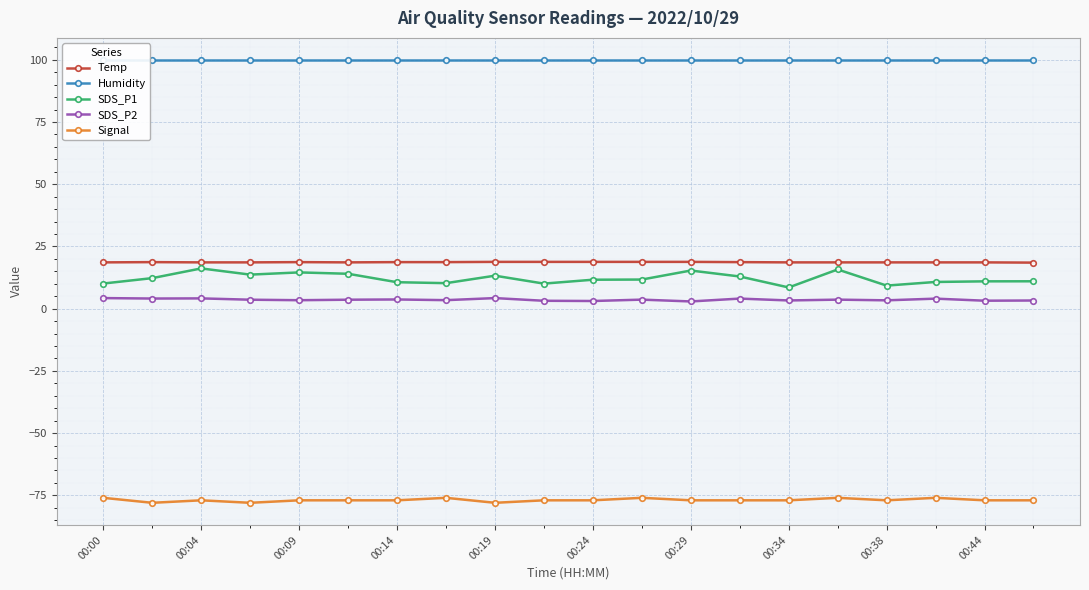

At 19, list the series in order from largest to smallest.

Humidity, Temp, SDS_P1, SDS_P2, Signal